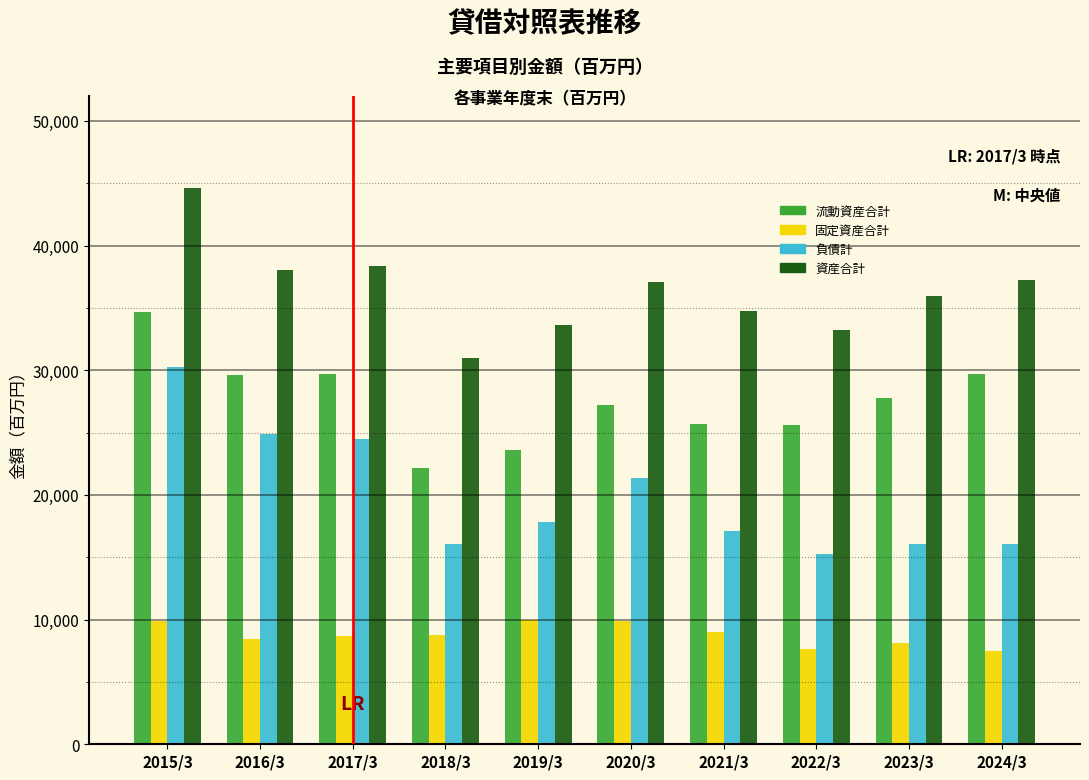

Rank the series at 2021/3 from highest to lowest value.

資産合計, 流動資産合計, 負債計, 固定資産合計